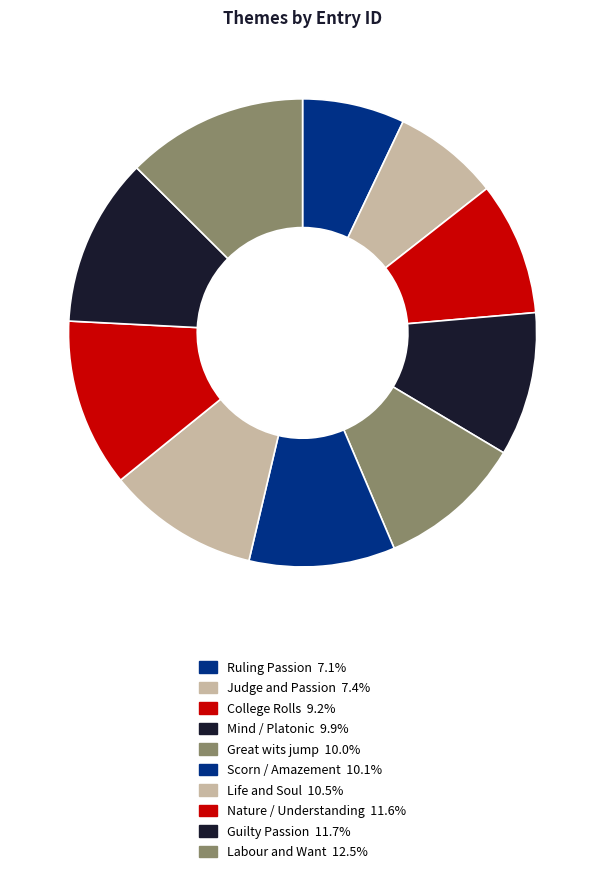

Count the number of slices in the pie.

10